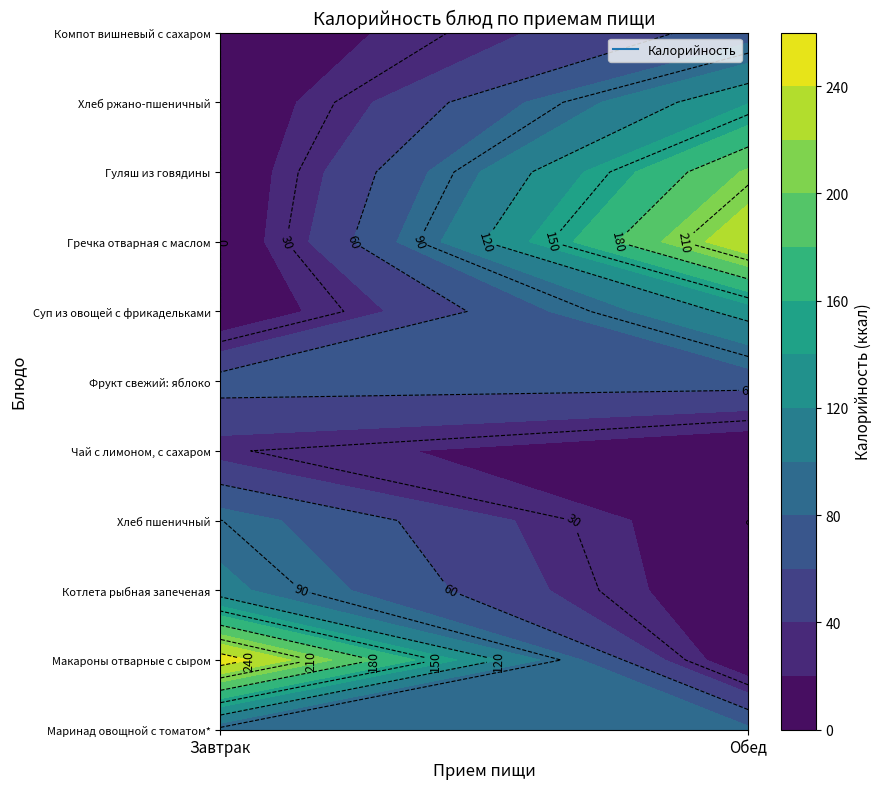

How many distinct data groups are displayed?

11